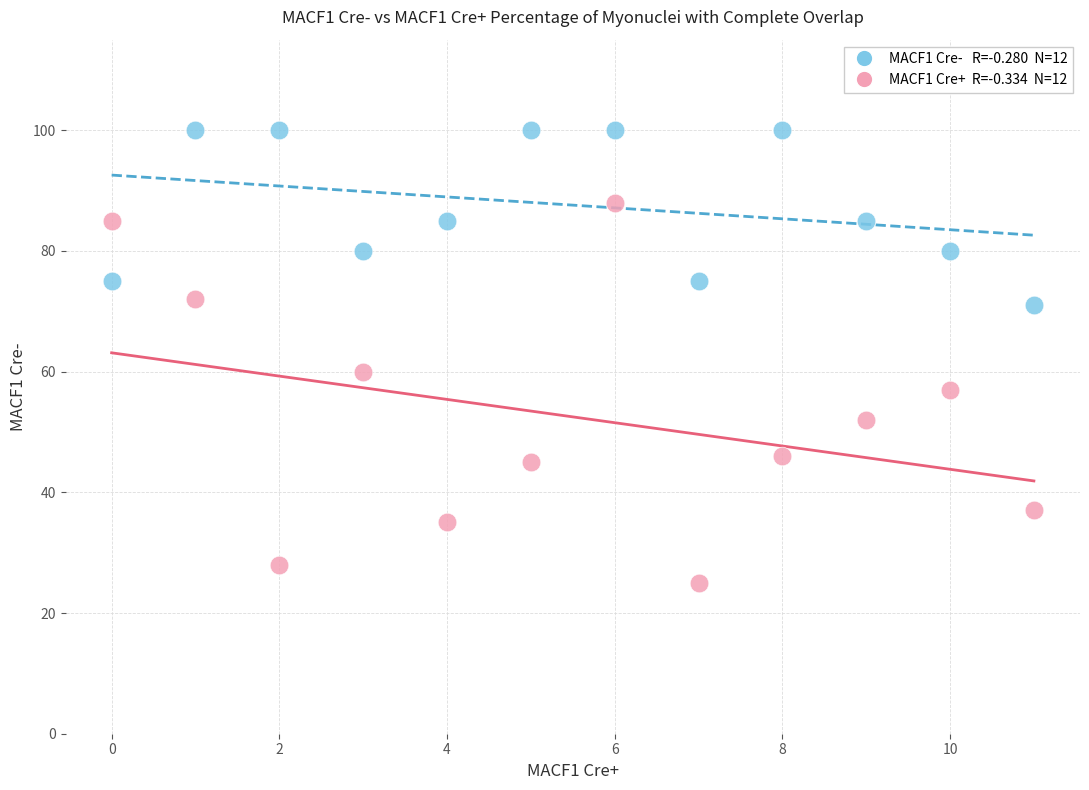

Across all data points, what is the range of Y values (max minus min)?

75